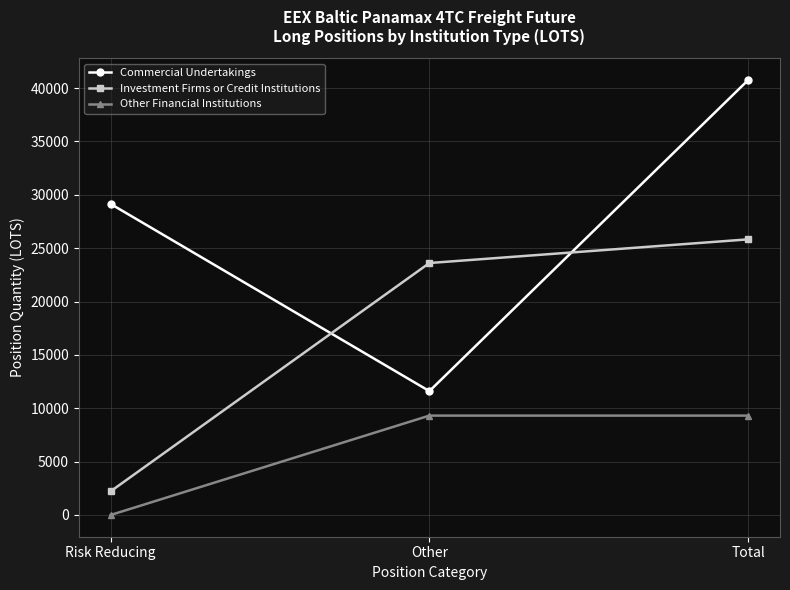

At which category does the chart reach its minimum across all series?

Risk Reducing